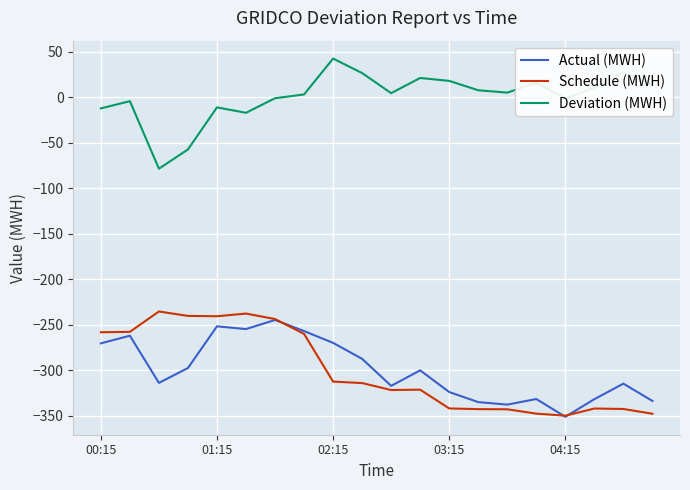

What is the minimum value for Schedule (MWH)?

-349.9